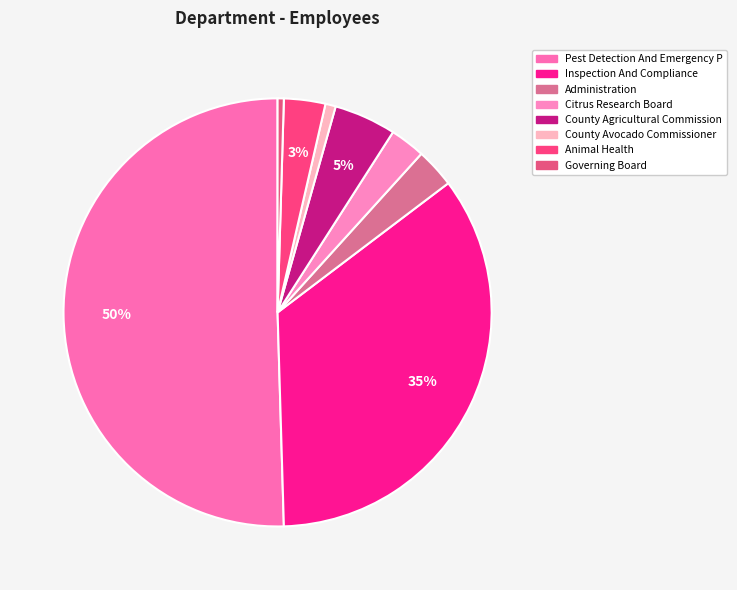

Rank the categories by value from lowest to highest.

Governing Board, County Avocado Commissioner, Citrus Research Board, Administration, Animal Health, County Agricultural Commission, Inspection And Compliance, Pest Detection And Emergency P